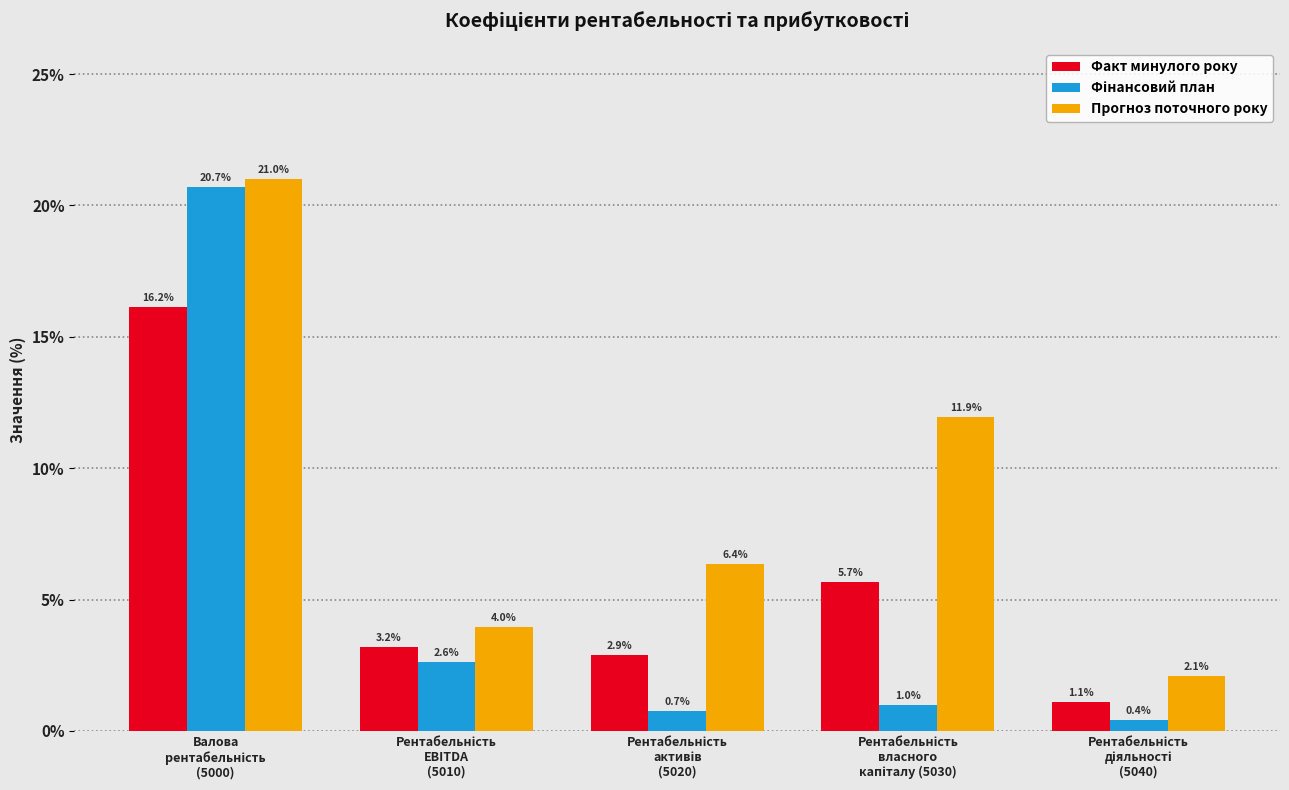

Which series has the largest total across all categories?

Прогноз поточного року